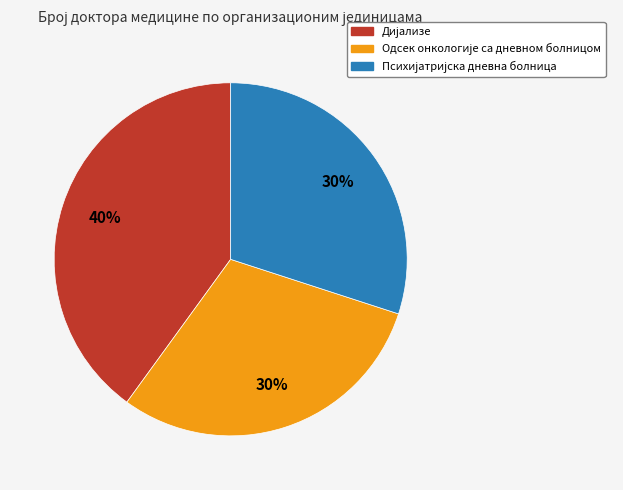

Is there any slice that represents more than half of the pie?

No